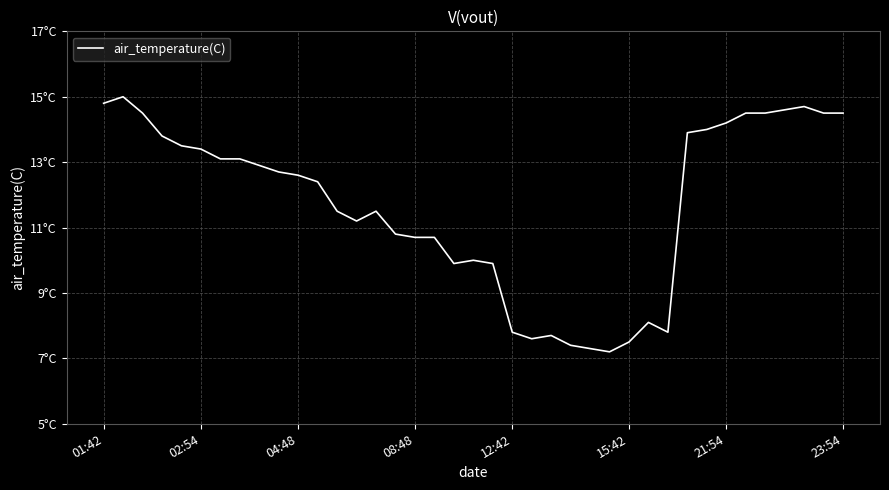

Where does the data first go above 12?

01:42